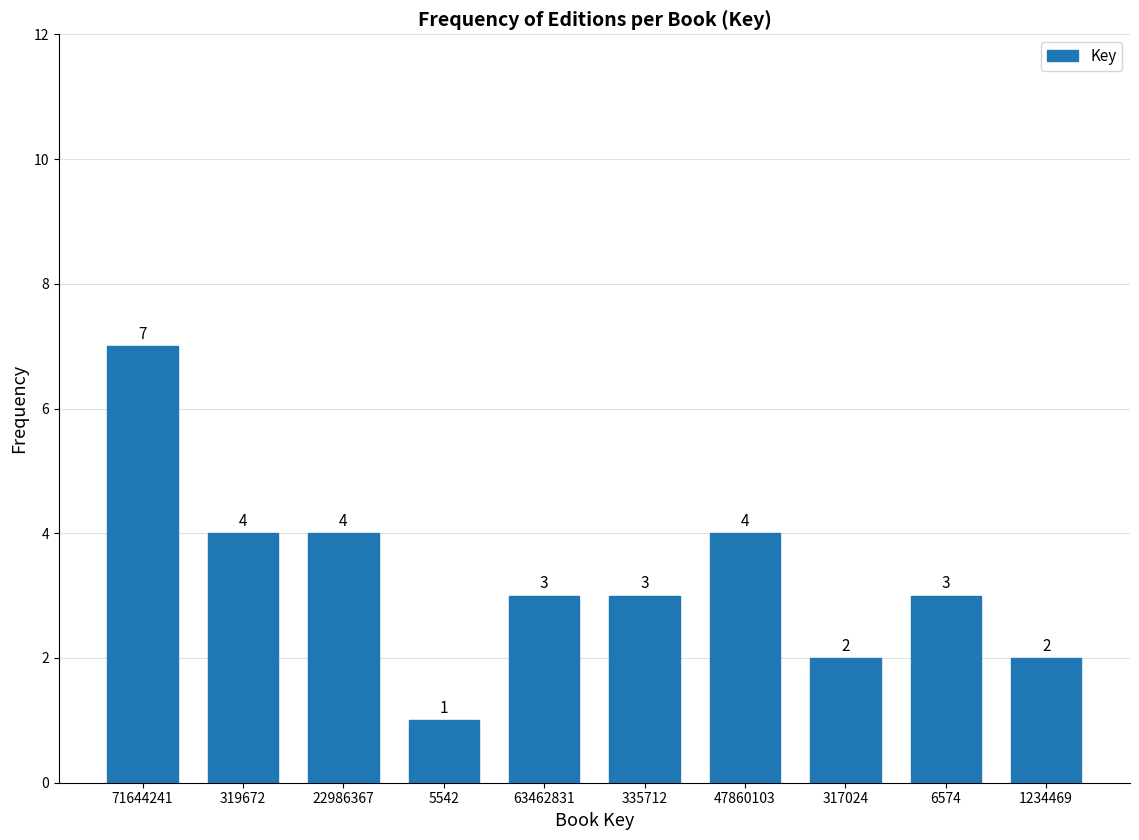

Reading right to left, what are all the values shown in this chart?

2	3	2	4	3	3	1	4	4	7